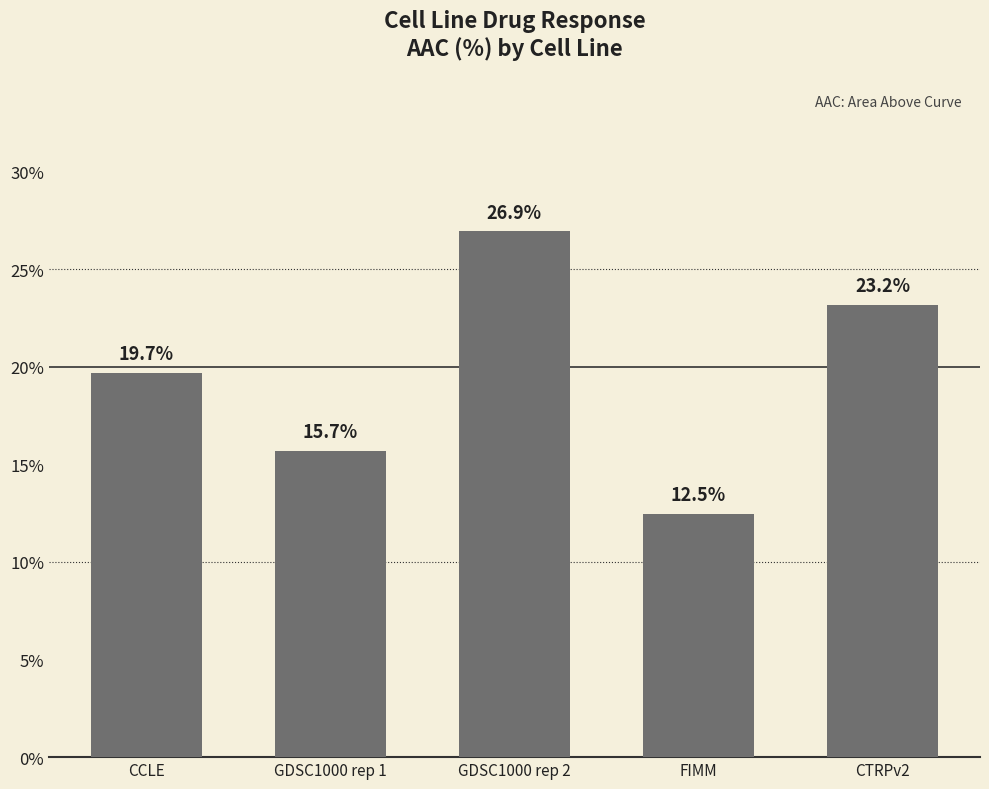

Reading left to right, list all the values displayed in this chart.

CCLE=19.7	GDSC1000 rep 1=15.7	GDSC1000 rep 2=26.9	FIMM=12.5	CTRPv2=23.2